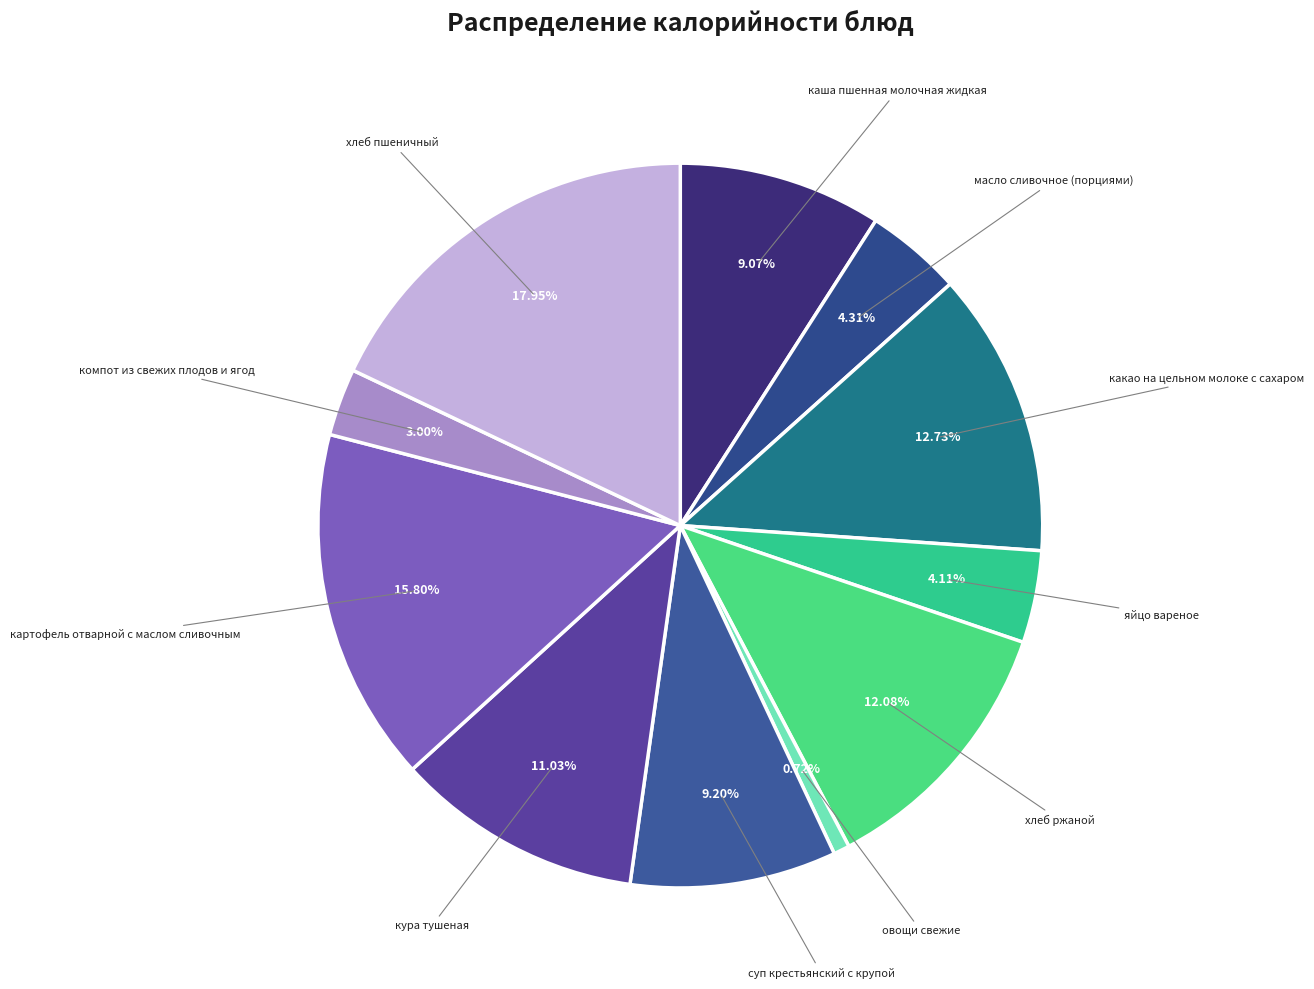

Does any single category account for the majority?

No